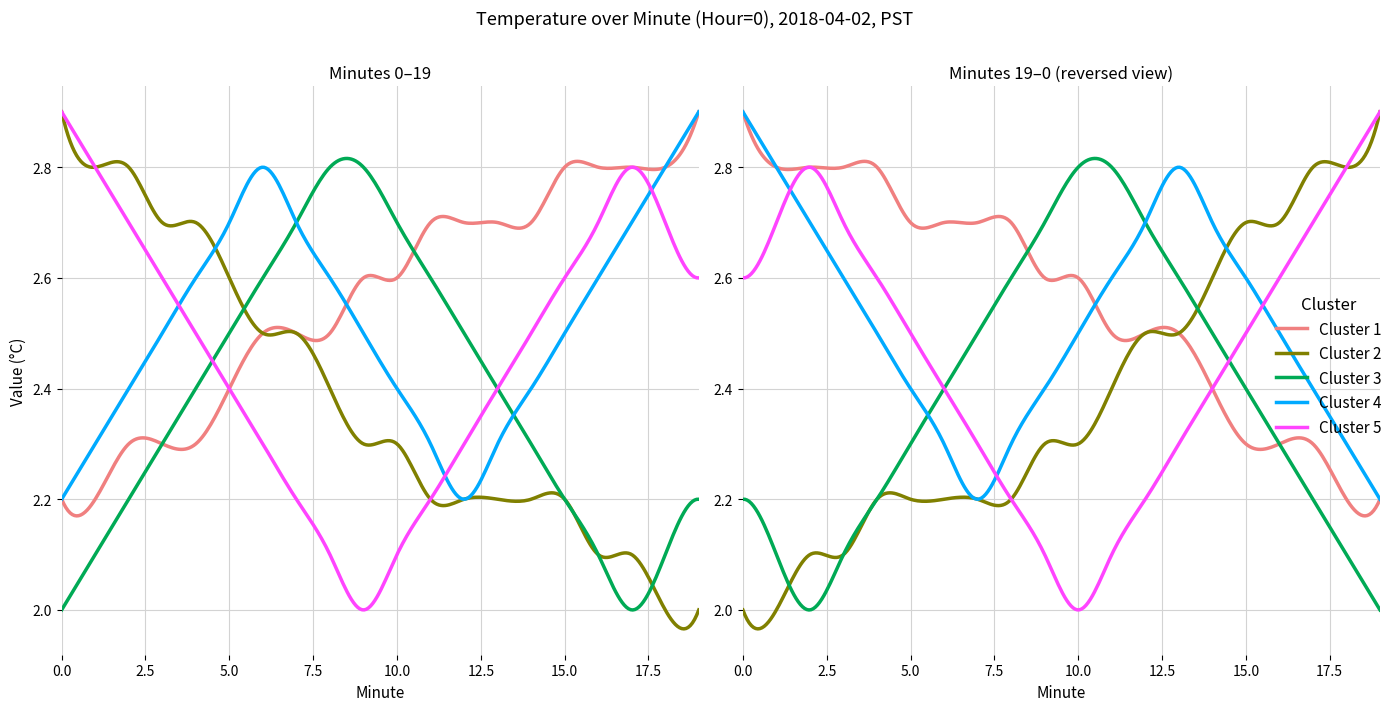

List the labels in order of Cluster 5 value, largest first.

0, 1, 17, 2, 16, 18, 3, 15, 19, 4, 14, 5, 13, 6, 12, 7, 11, 8, 10, 9